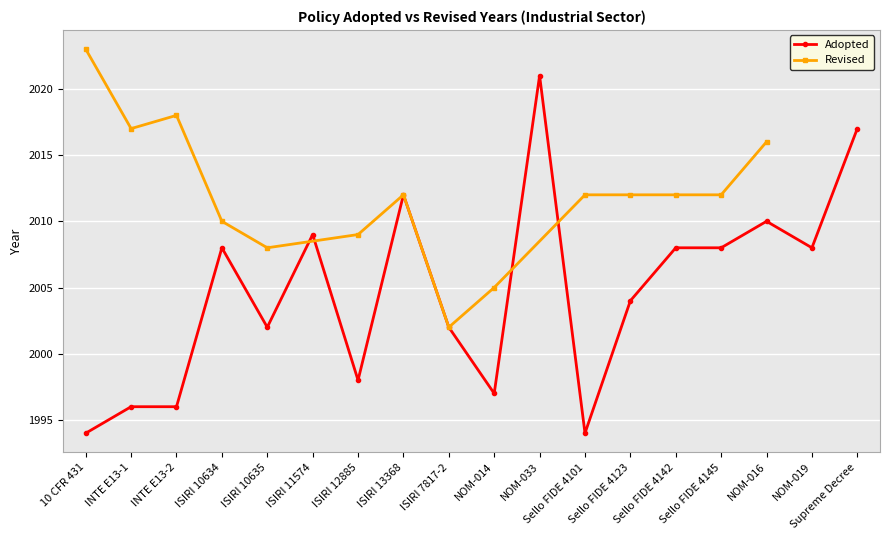

True or false: the data shows 2004 at Sello FIDE 4123.

True